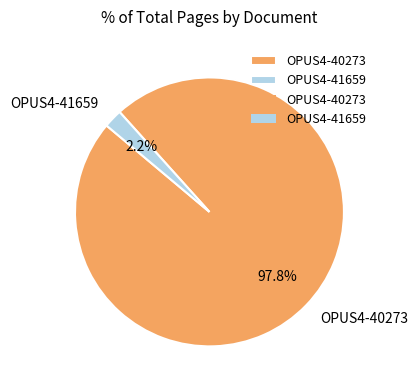

How many segments does this pie chart have?

2